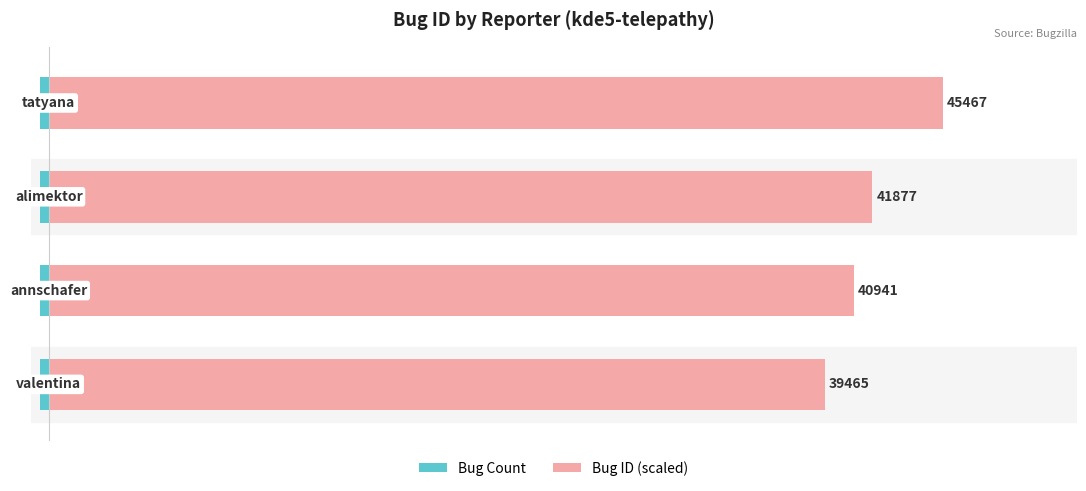

Which series has the largest total across all categories?

Bug ID (scaled)